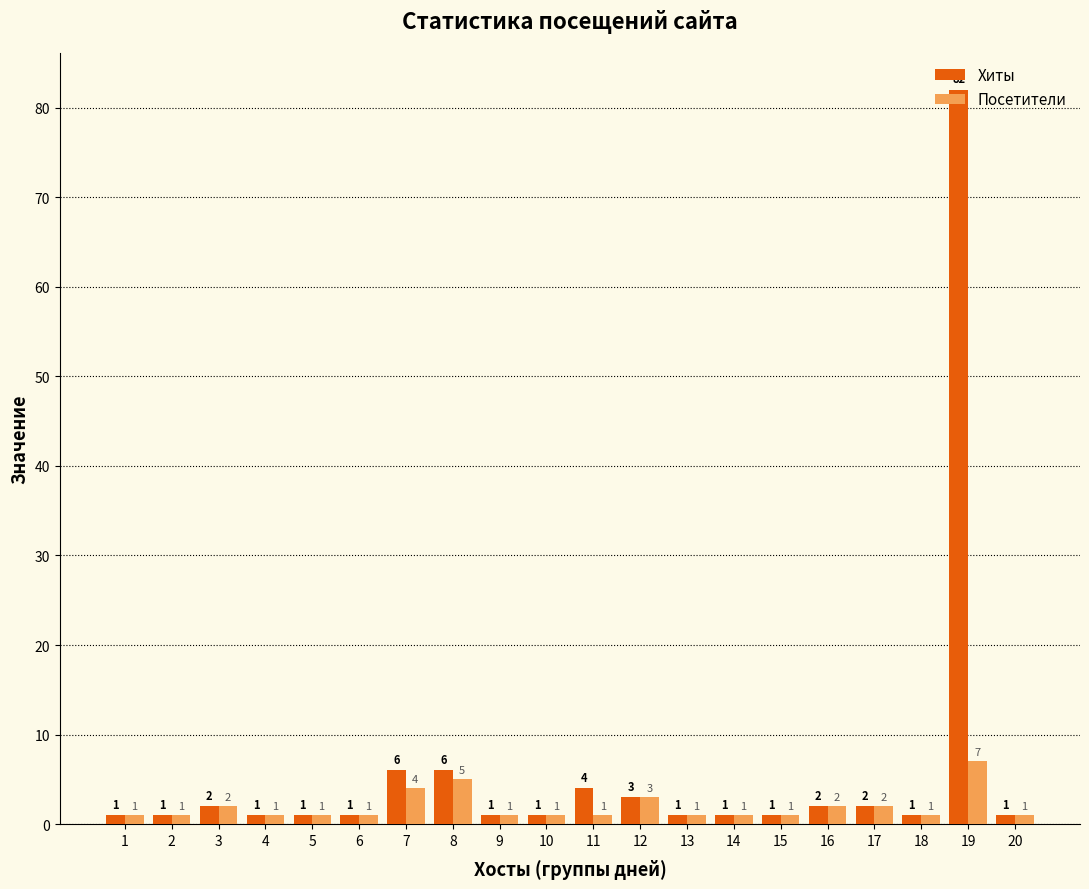

The value of Хиты at 17 is 2. True or false?

True